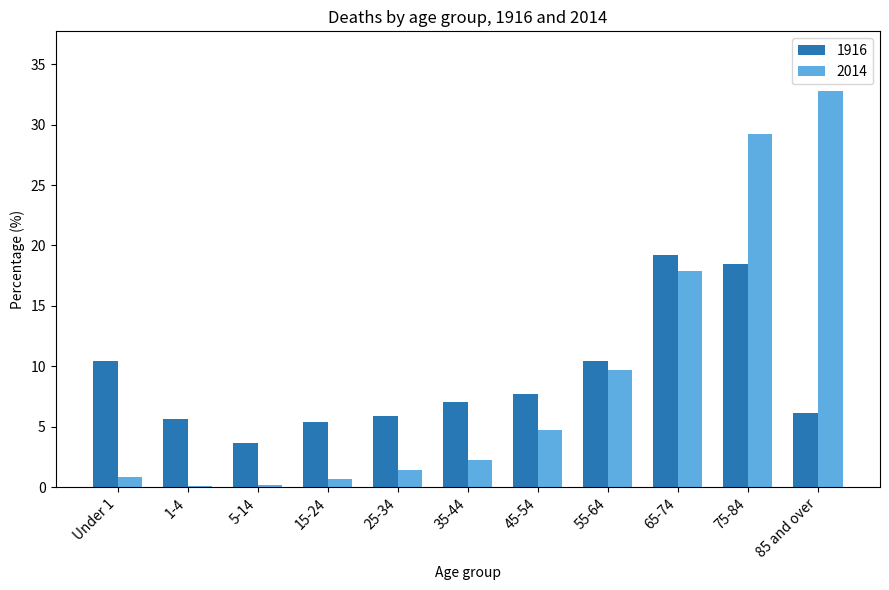

List the series in order of their peak value, lowest first.

1916, 2014